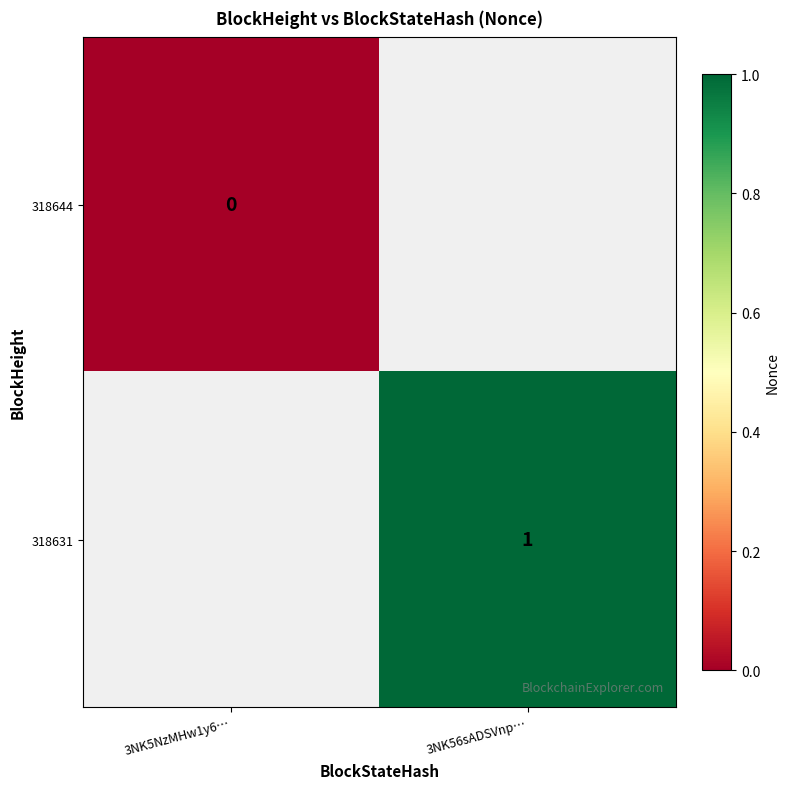

At which category does the chart reach its peak across all series?

3NK56sADSVnp…